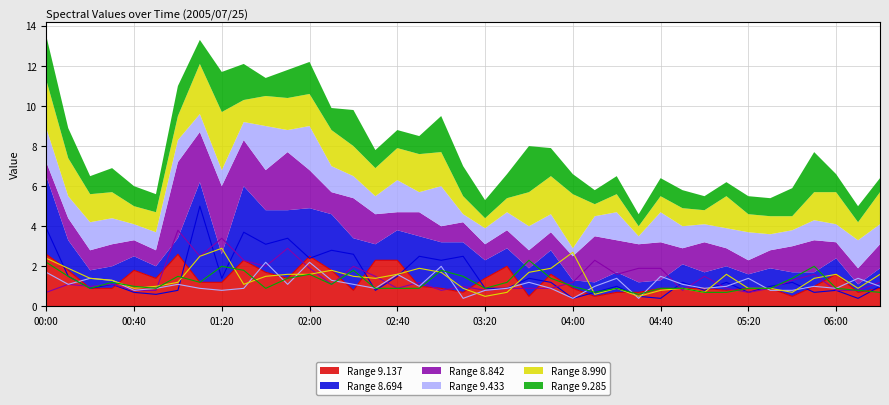

In   8.694, how many points are lower than both neighbors (excluding endpoints)?

13